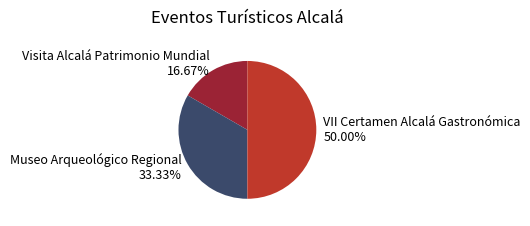

How many segments does this pie chart have?

3